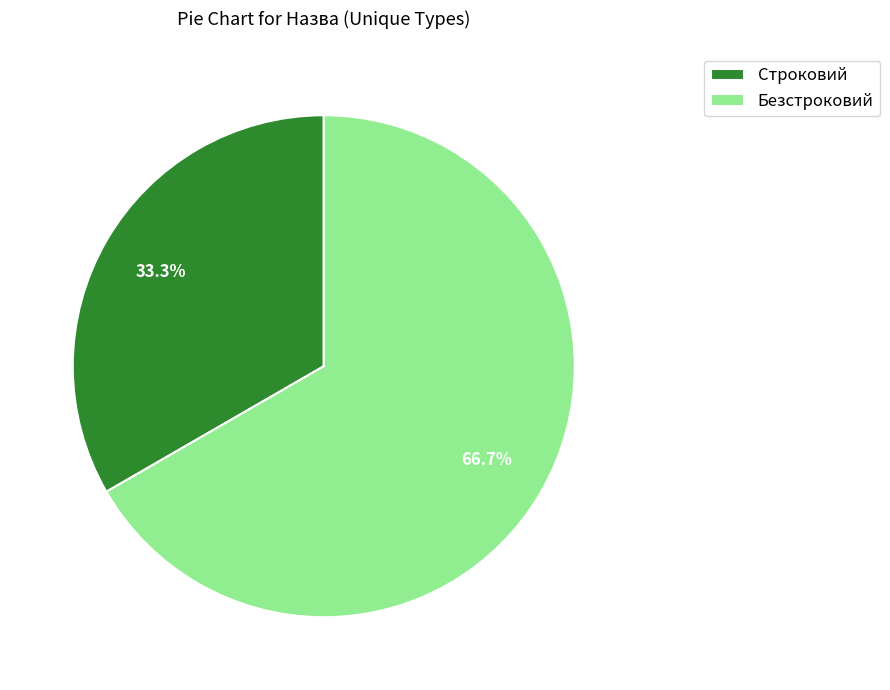

Combined, what portion of the pie is Строковий and Безстроковий?

100.0%